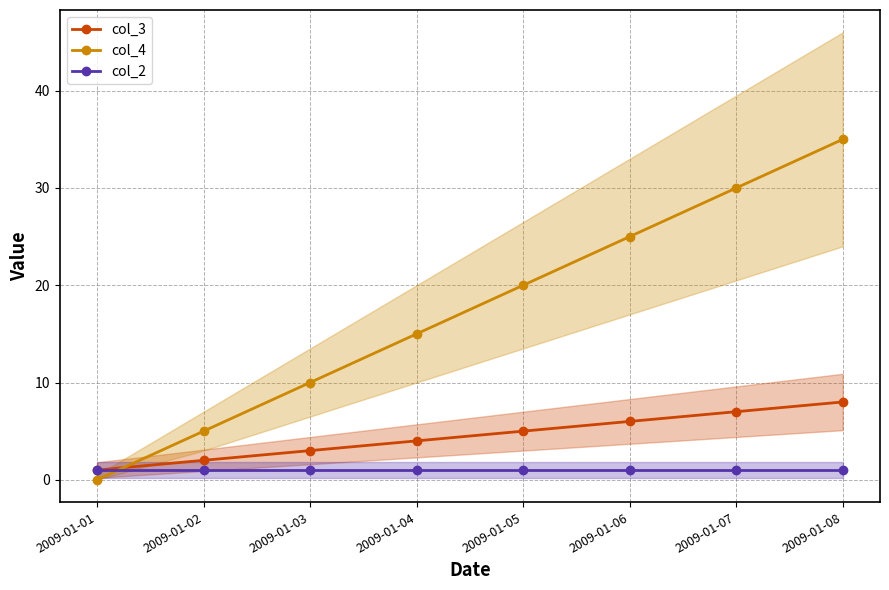

What are all the series names shown in the legend?

col_3, col_4, col_2